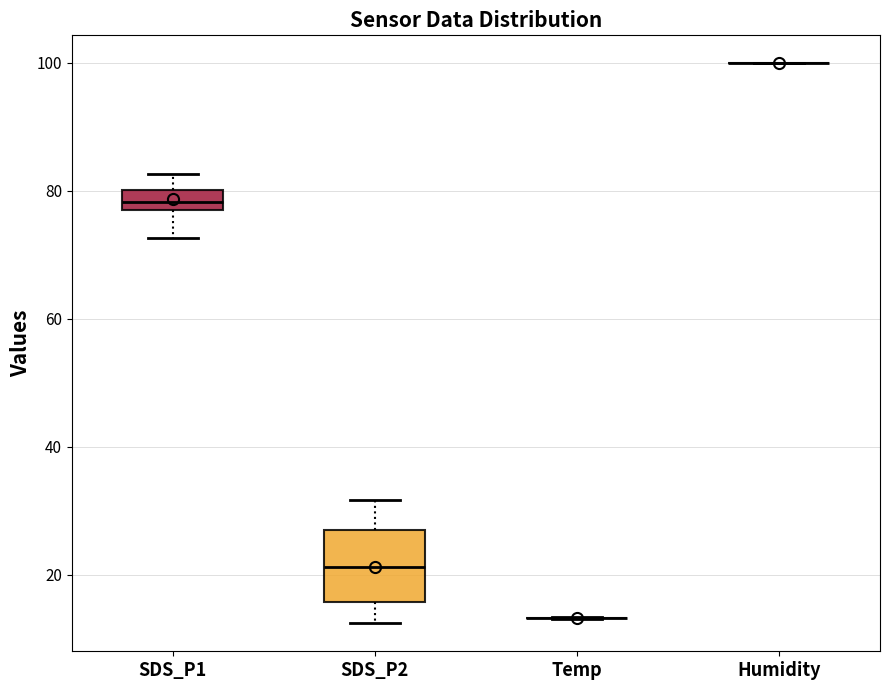

Reading left to right, transcribe this box plot: for each box, give where its median line is, the range the box spans, and where its two whiskers end, as read against the y-axis. The values are not printed on the chart, so give them approximately, as read against the axis.

SDS_P1: median 78, box 76 to 80, whiskers 72 to 82
SDS_P2: median 22, box 16 to 26, whiskers 12 to 32
Temp: box collapsed to a line at 14, whiskers 14 to 14
Humidity: box collapsed to a line at 100, whiskers 100 to 100